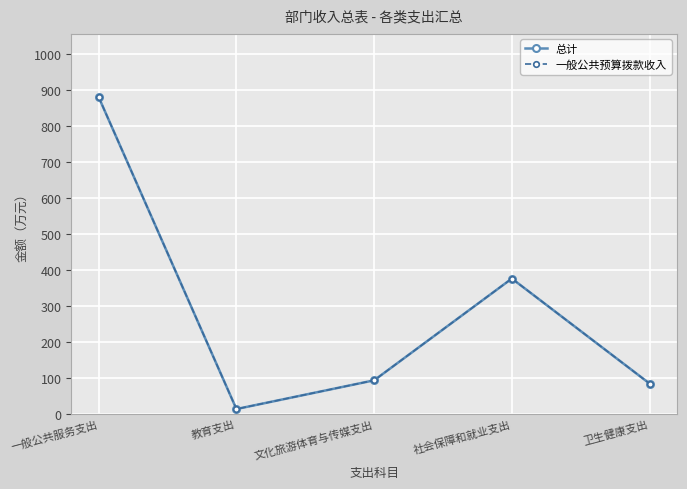

Reading left to right, what are all the values shown in this chart?

总计: 一般公共服务支出=880.9	教育支出=12.9	文化旅游体育与传媒支出=92.9	社会保障和就业支出=376.1	卫生健康支出=83.9
一般公共预算拨款收入: 一般公共服务支出=880.9	教育支出=12.9	文化旅游体育与传媒支出=92.9	社会保障和就业支出=376.1	卫生健康支出=83.9